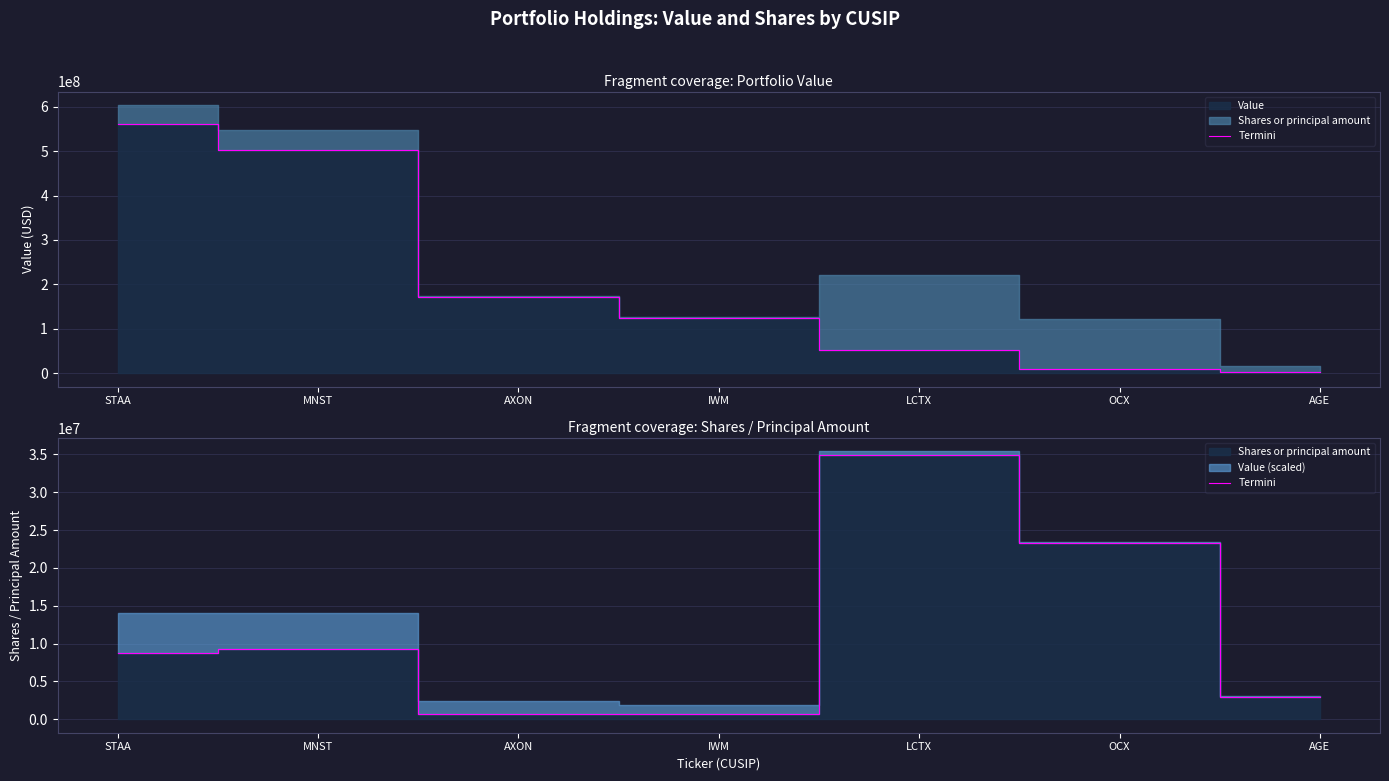

Which label corresponds to the smallest value in the chart?

IWM